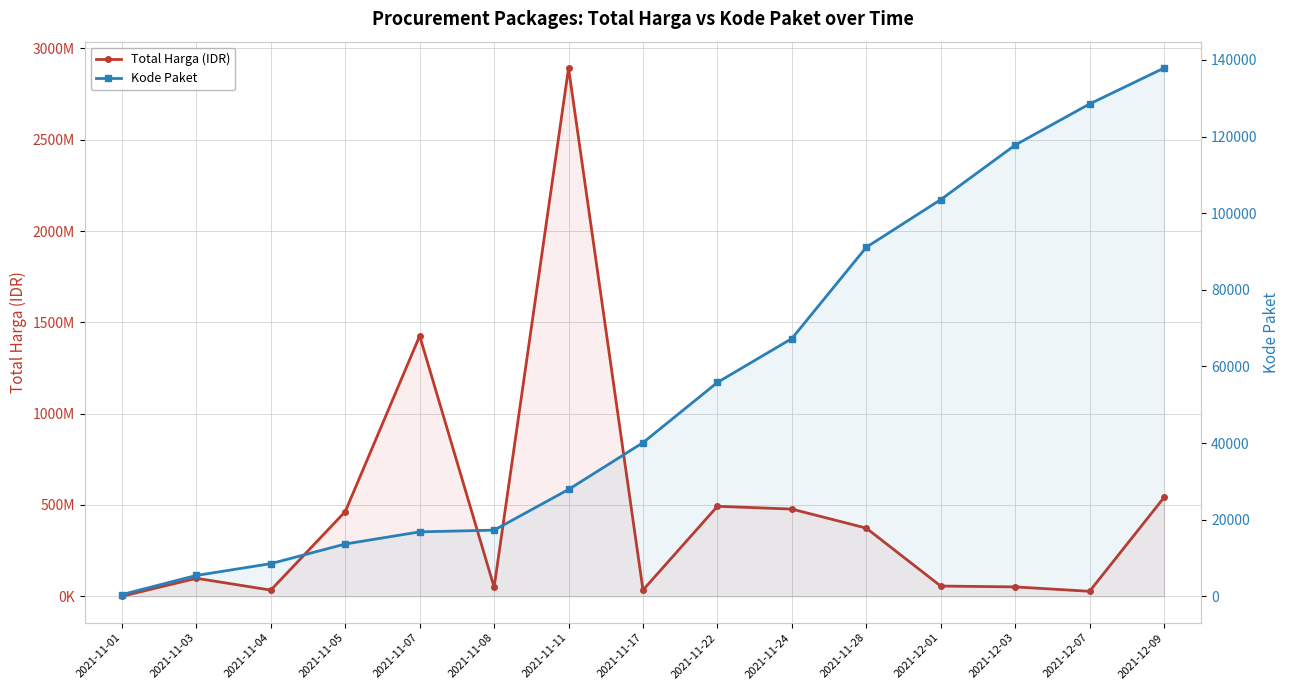

What is the total value across all series at 2021-11-03?

98778019